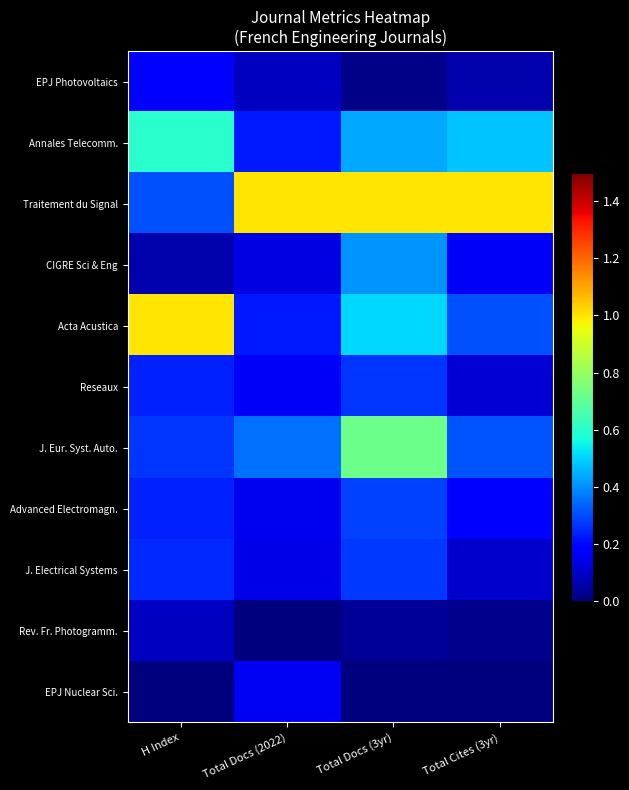

Reading left to right, extract all data points from this chart.

EPJ Photovoltaics: H Index=0.2	Total Docs (2022)=0.1	Total Docs (3yr)=0.0	Total Cites (3yr)=0.1
Annales Telecomm.: H Index=0.6	Total Docs (2022)=0.2	Total Docs (3yr)=0.4	Total Cites (3yr)=0.5
Traitement du Signal: H Index=0.3	Total Docs (2022)=1.0	Total Docs (3yr)=1.0	Total Cites (3yr)=1.0
CIGRE Sci & Eng: H Index=0.1	Total Docs (2022)=0.1	Total Docs (3yr)=0.4	Total Cites (3yr)=0.2
Acta Acustica: H Index=1.0	Total Docs (2022)=0.2	Total Docs (3yr)=0.5	Total Cites (3yr)=0.3
Reseaux: H Index=0.2	Total Docs (2022)=0.2	Total Docs (3yr)=0.3	Total Cites (3yr)=0.1
J. Eur. Syst. Auto.: H Index=0.3	Total Docs (2022)=0.4	Total Docs (3yr)=0.7	Total Cites (3yr)=0.3
Advanced Electromagn.: H Index=0.2	Total Docs (2022)=0.1	Total Docs (3yr)=0.3	Total Cites (3yr)=0.2
J. Electrical Systems: H Index=0.2	Total Docs (2022)=0.1	Total Docs (3yr)=0.3	Total Cites (3yr)=0.1
Rev. Fr. Photogramm.: H Index=0.1	Total Docs (2022)=0.0	Total Docs (3yr)=0.0	Total Cites (3yr)=0.0
EPJ Nuclear Sci.: H Index=0.0	Total Docs (2022)=0.2	Total Docs (3yr)=0.0	Total Cites (3yr)=0.0